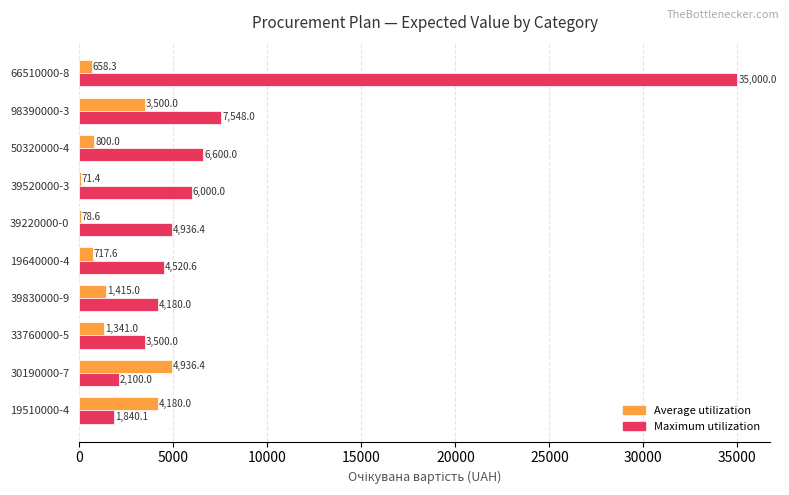

What value does the Maximum utilization series have at 39520000-3?

6000.0